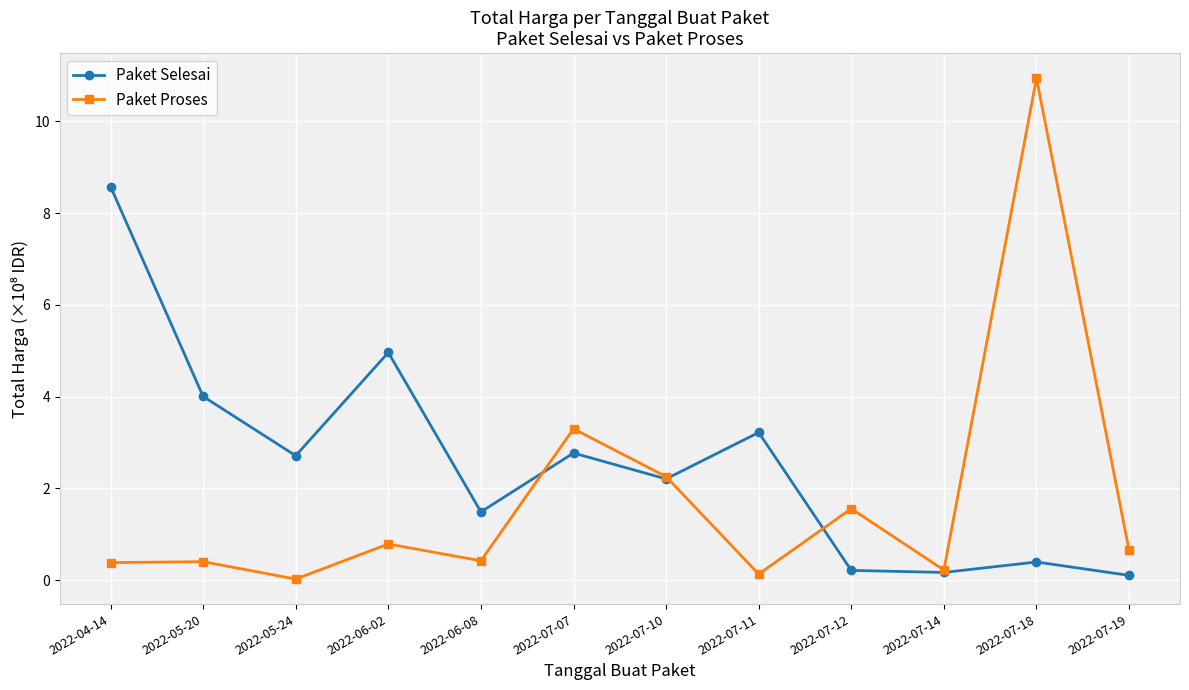

Where do Paket Selesai and Paket Proses first cross each other?

2022-06-08 and 2022-07-07